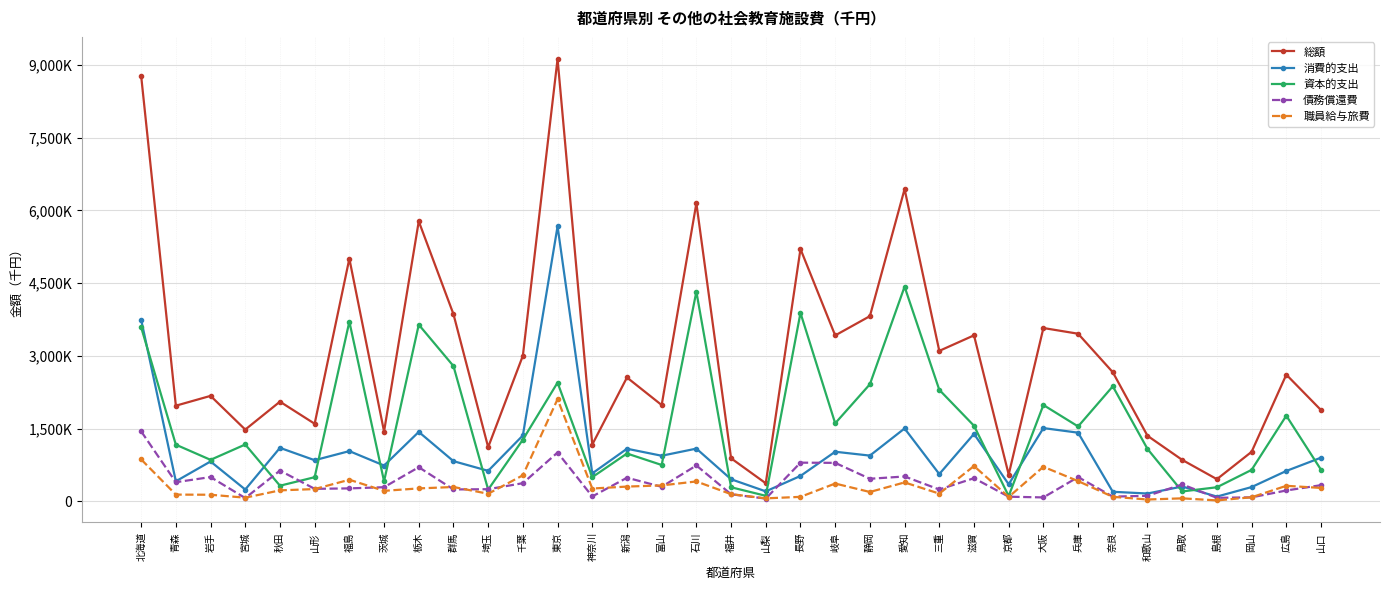

Reading left to right, what are all the values shown in this chart?

総額: 8778858	1971717	2174432	1478792	2055202	1599225	5006059	1438786	5776775	3860626	1115719	3002166	9126931	1170207	2553677	1985183	6148977	886228	370597	5204947	3421886	3819547	6441062	3102757	3423512	550850	3574688	3457062	2662493	1350905	853333	455403	1019908	2612563	1881029
消費的支出: 3745862	411667	820795	241886	1101988	846908	1034691	736779	1430792	827172	627294	1357889	5673129	575019	1083503	938987	1086060	453881	203814	522257	1021611	941792	1502171	560901	1389847	349651	1509767	1414900	195311	159505	303940	96163	292514	625047	899084
資本的支出: 3590367	1167438	854461	1171050	320543	496132	3706166	412062	3643623	2789856	239980	1271462	2448178	496277	984986	748219	4324759	288615	112090	3886427	1608183	2413927	4427924	2299242	1558039	107413	1985978	1543547	2371701	1079040	202138	288661	646950	1765408	650188
債務償還費: 1442629	392612	499176	65856	632671	256185	265202	289945	702360	243598	248445	372815	1005624	98911	485188	297977	738158	143732	54693	796263	792092	463828	510967	242614	475626	93786	78943	498615	95481	112360	347255	70579	80444	222108	331757
職員給与旅費: 863807	137064	134216	73551	224636	251212	443891	214700	264916	293919	154782	535573	2106797	262691	302617	326661	408432	146516	59602	90606	365221	191118	388567	157549	726687	89048	711062	415679	91358	35989	59922	17467	82007	318623	274594